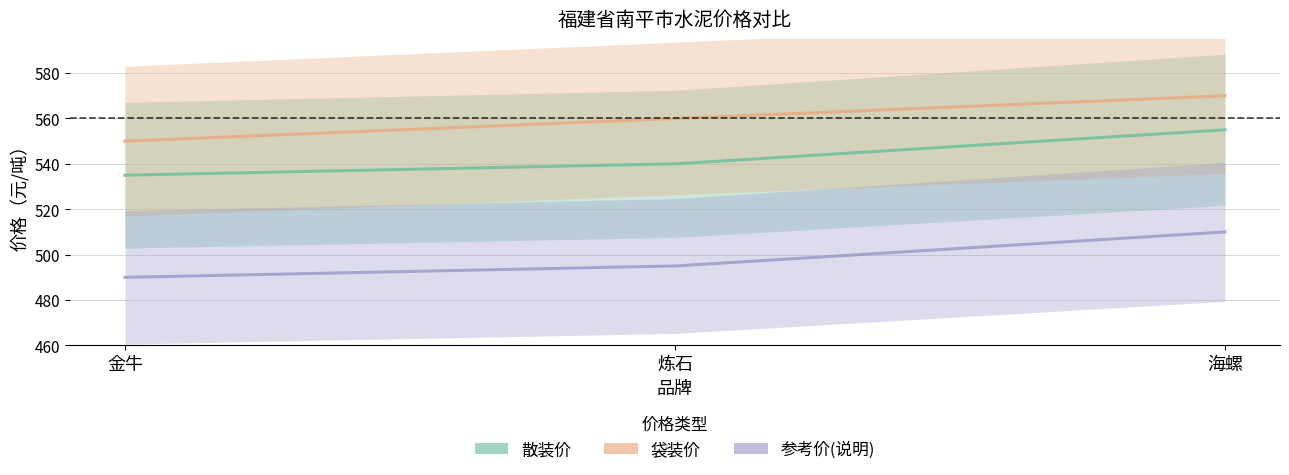

What is the maximum value shown in the chart?

570